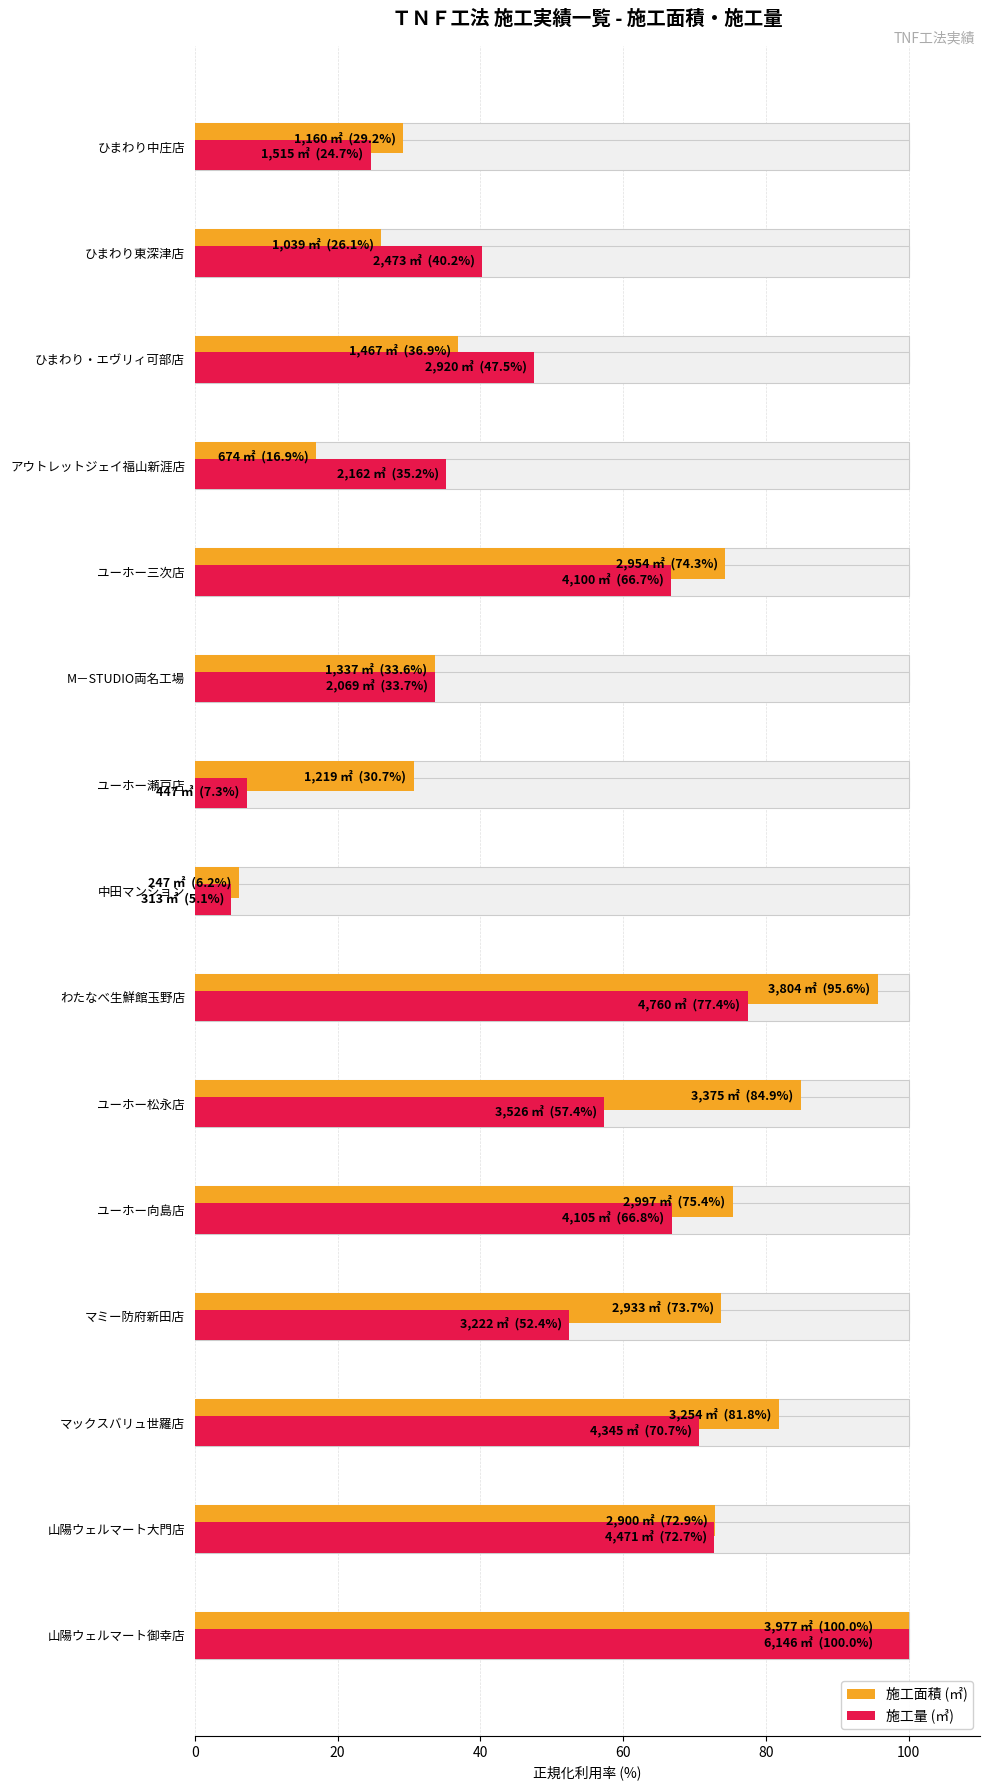

At how many categories does at least one series exceed 29?

14